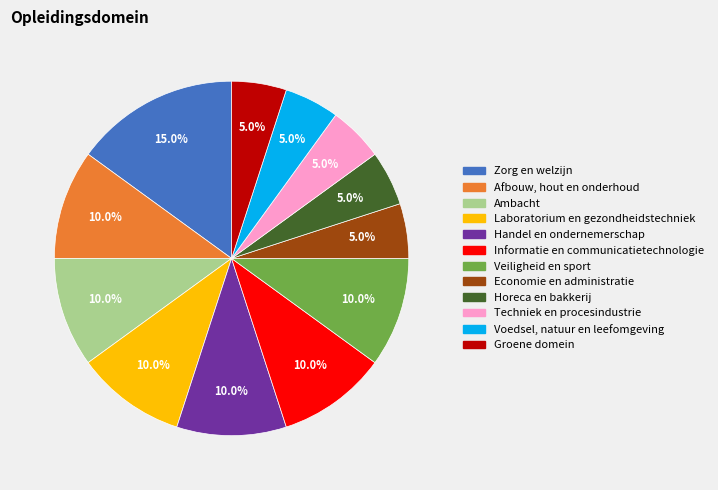

Does Voedsel, natuur en leefomgeving represent more than half of the total?

No